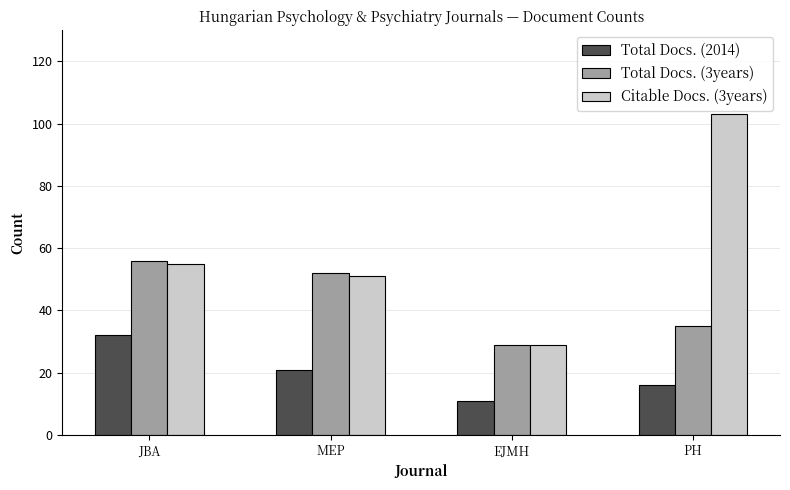

The Citable Docs. (3years) series shows 55 at JBA. True or false?

True